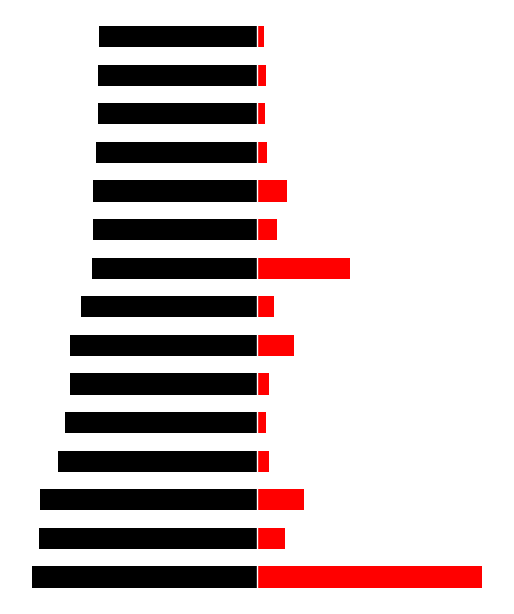

What is the maximum value for 標高 (m)?

-140.7